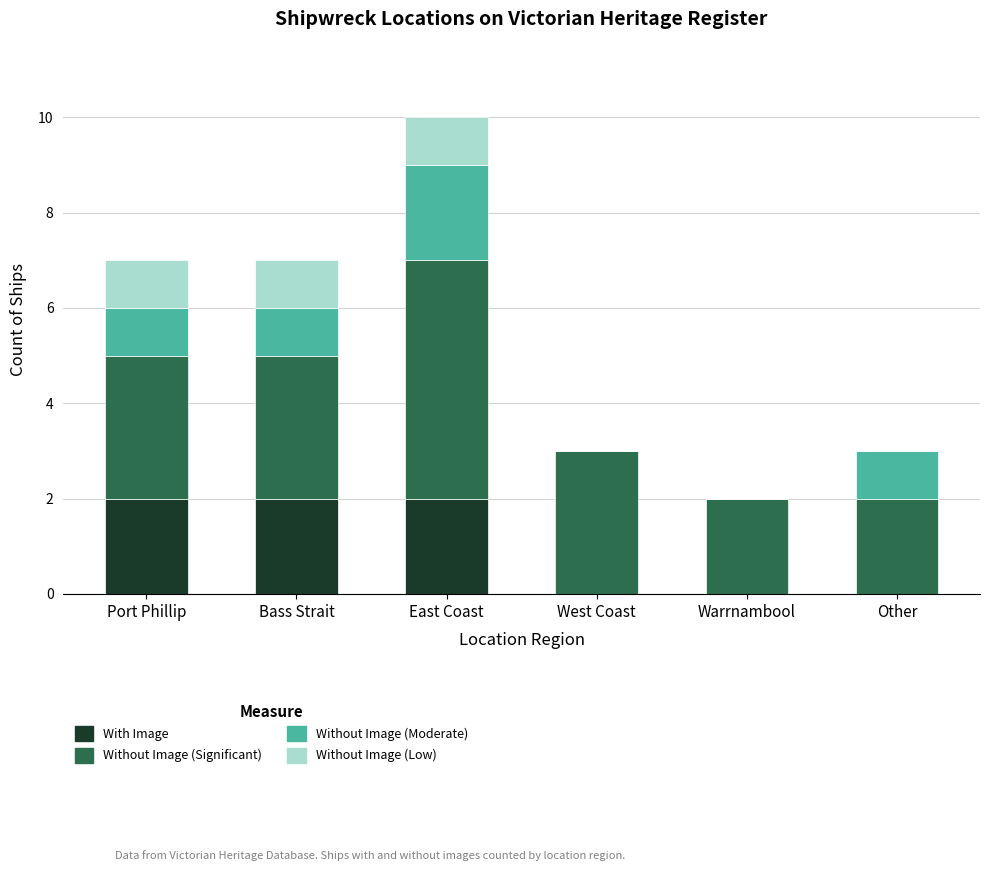

Is it true that With Image equals 2 at Bass Strait?

True